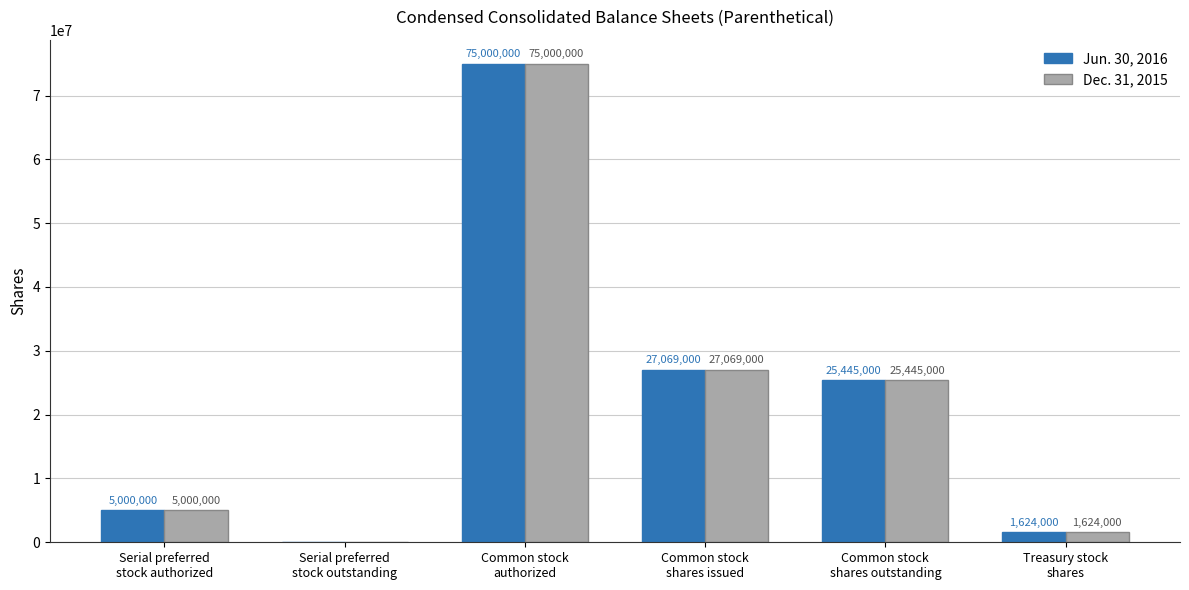

What is the greatest value displayed?

75000000